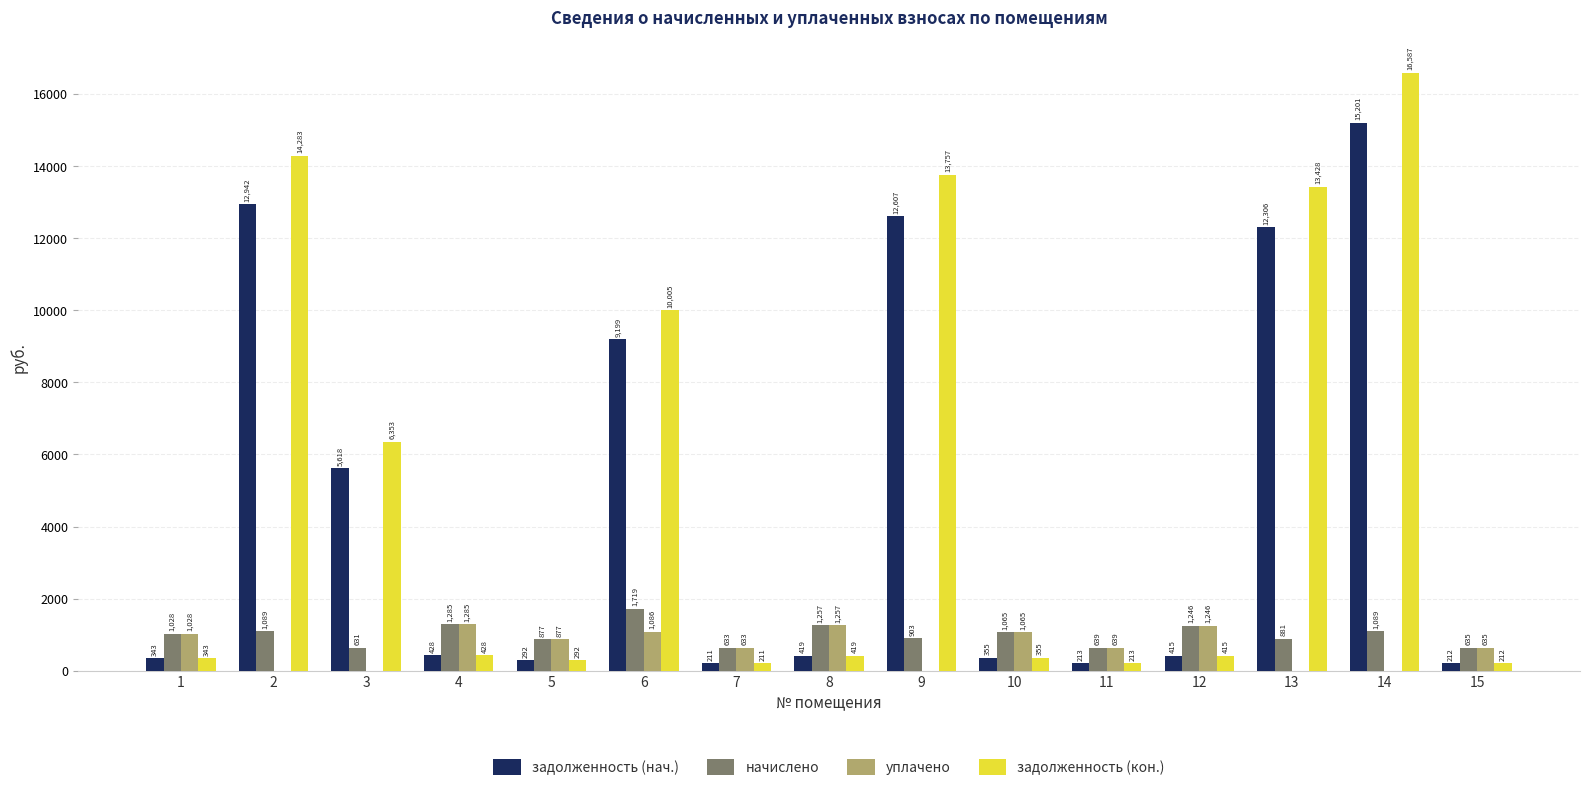

What is the greatest value displayed?

16587.1